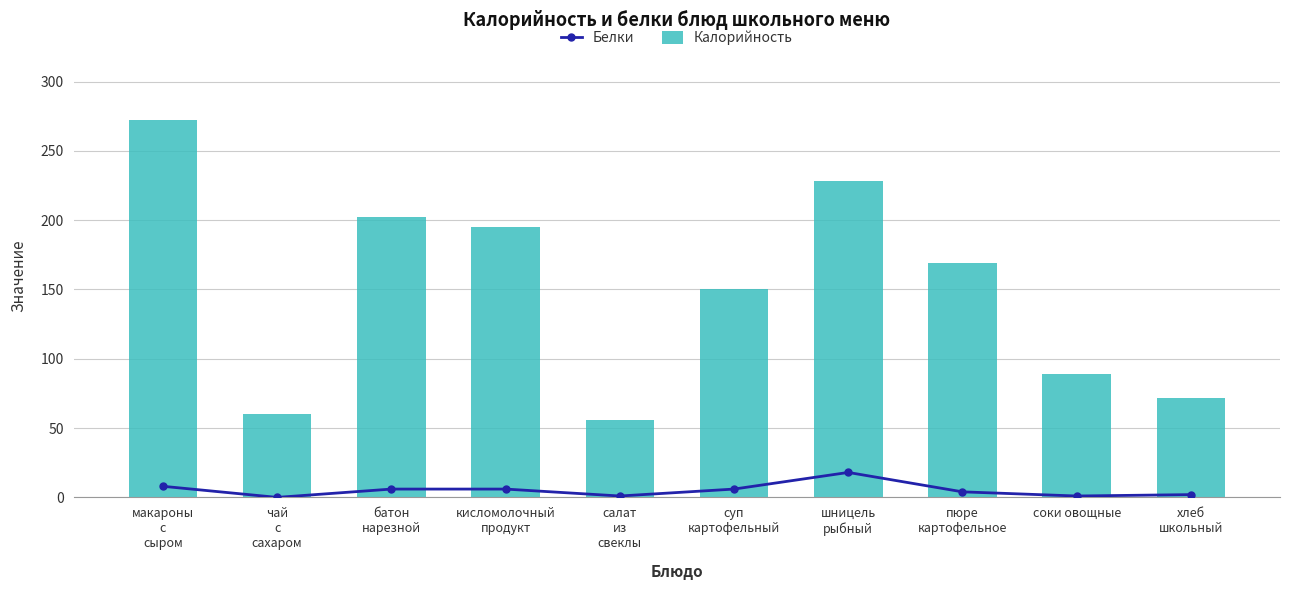

Which series has the largest range (max minus min)?

Калорийность